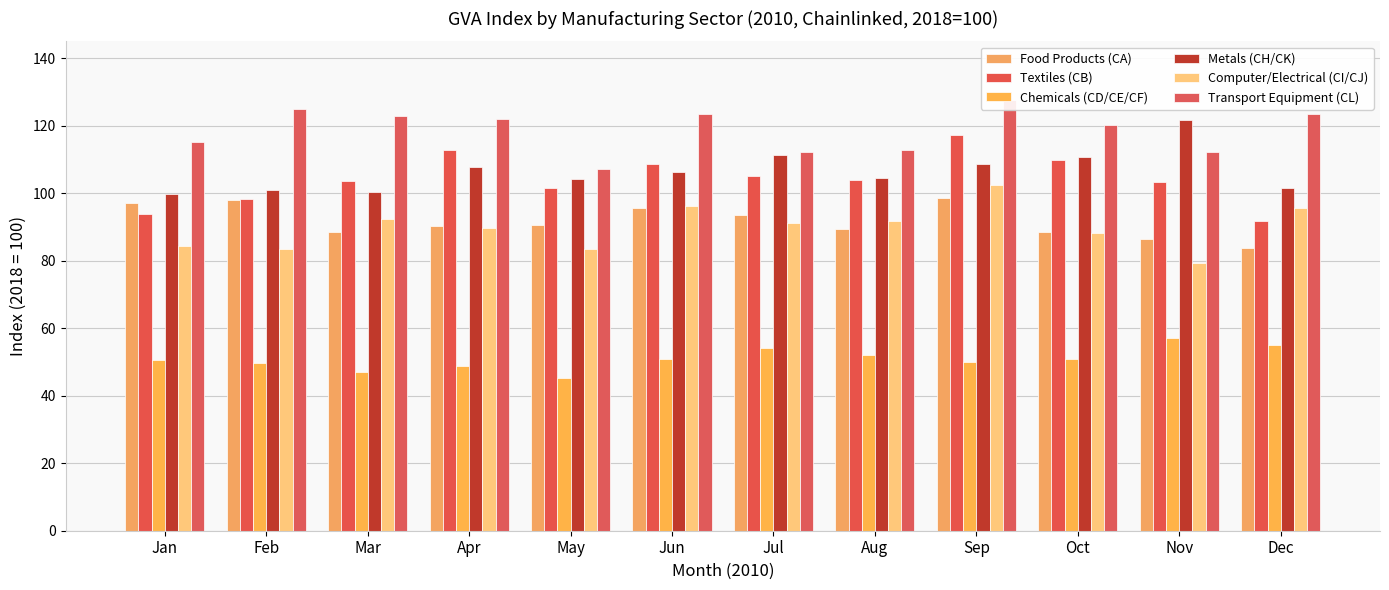

How many data points does each series have?

12